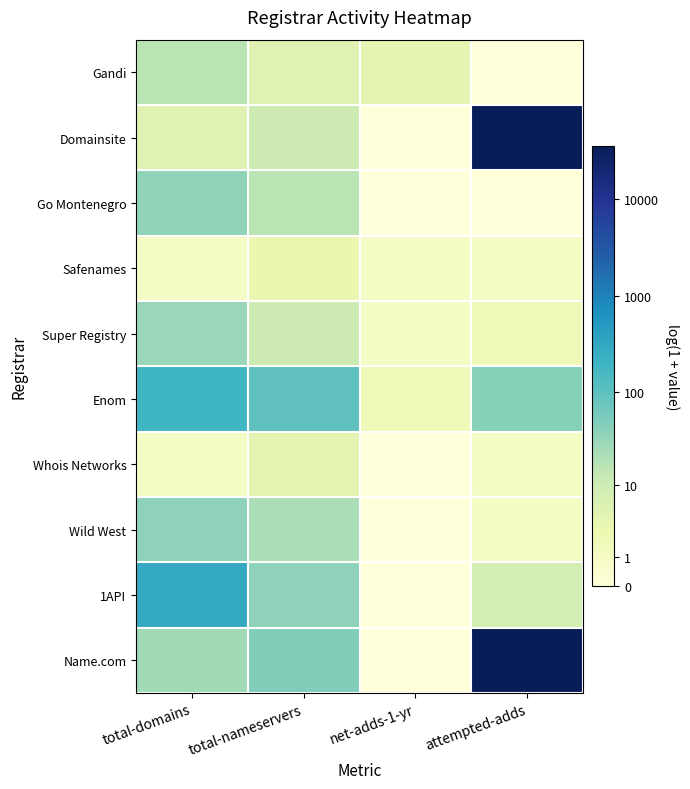

Rank the series at net-adds-1-yr from highest to lowest value.

Gandi, Enom, Safenames, Super Registry, Domainsite, Go Montenegro, Whois Networks, Wild West, 1API, Name.com